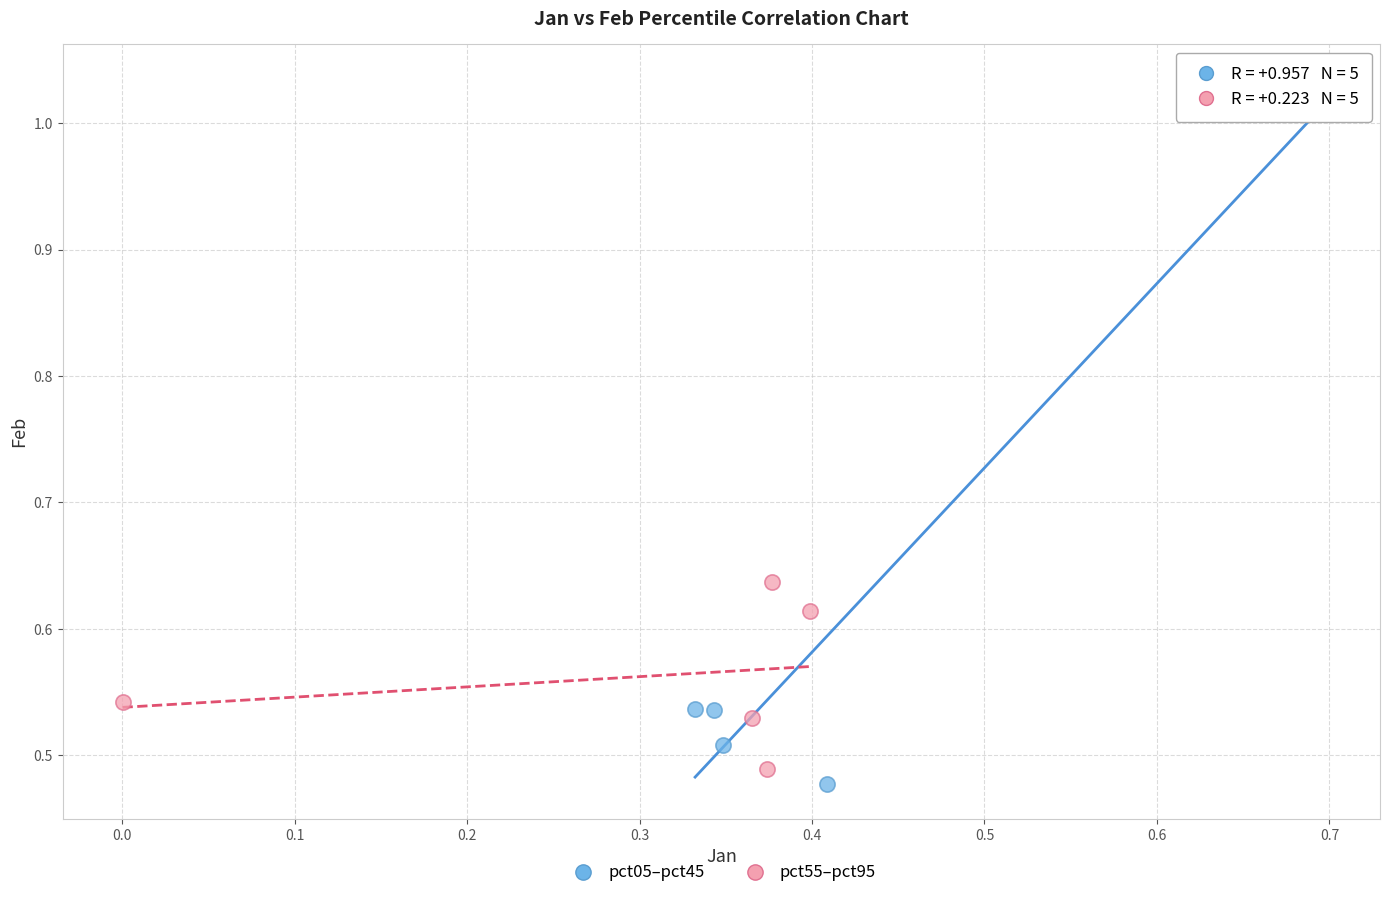

Which series contains the highest Y value?

pct05–pct45